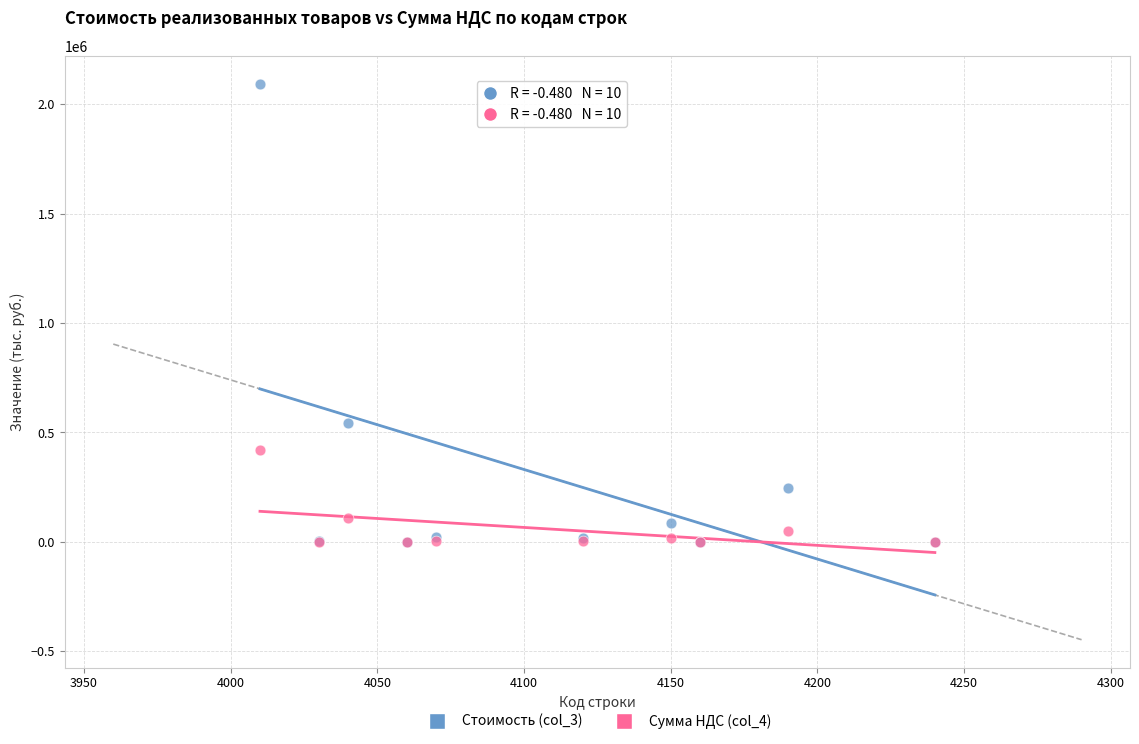

Across all series, what Y value is closest to 1047164?

541963